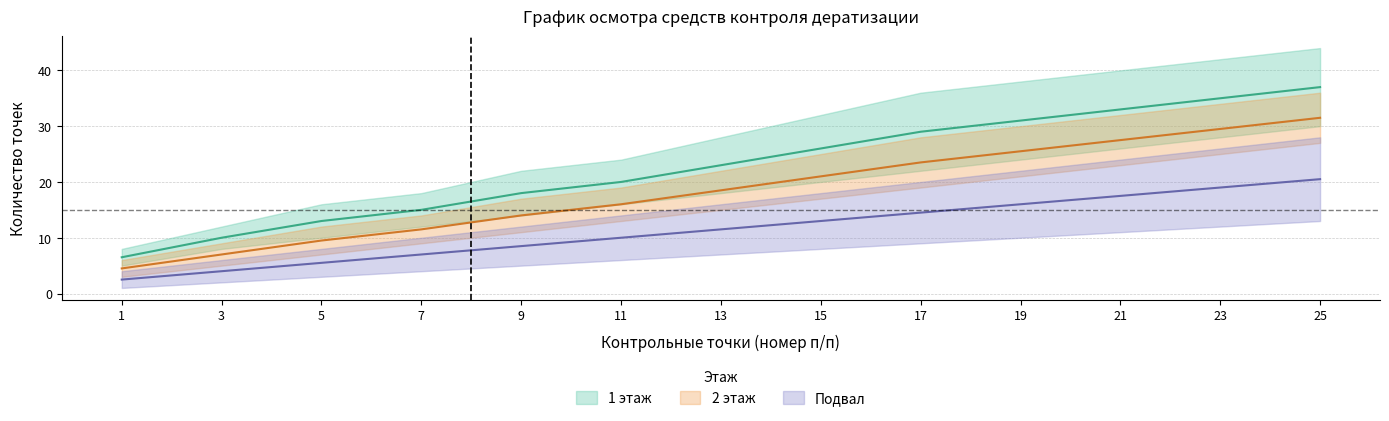

Is the value of 1 этаж (нижний) at 9 greater than the value of 2 этаж (нижний) at 23?

No